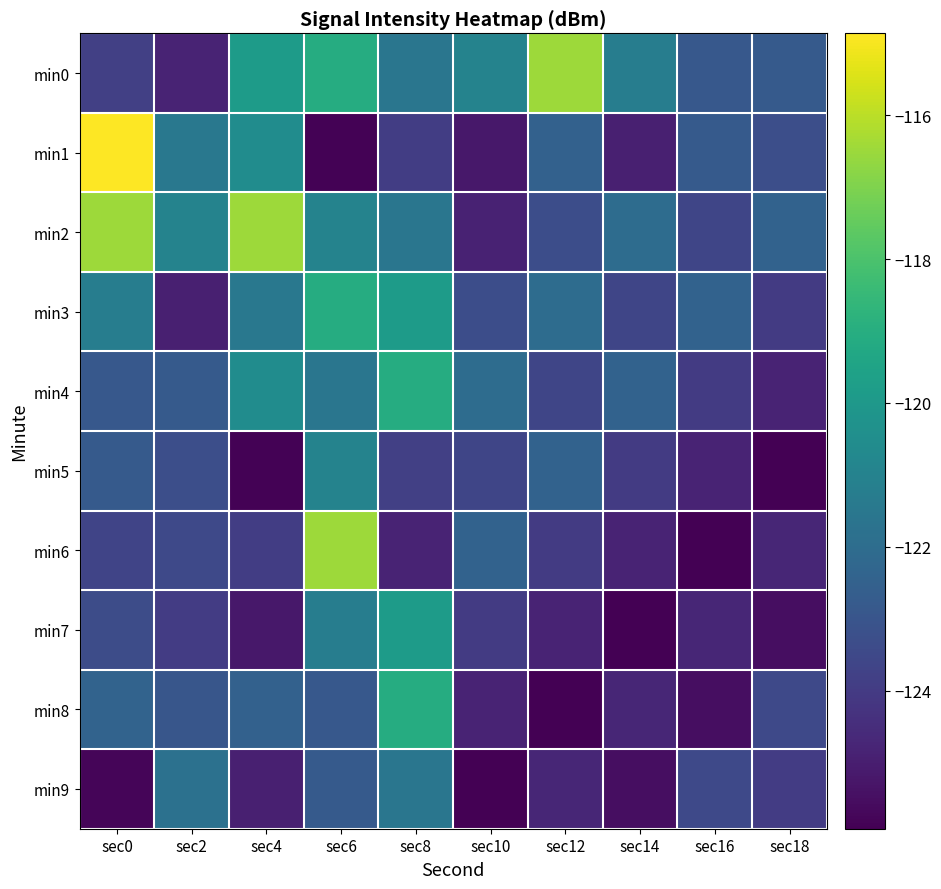

Reading left to right, extract all data points from this chart.

min0: sec0=-123.8	sec2=-124.8	sec4=-119.8	sec6=-119.1	sec8=-121.6	sec10=-121.0	sec12=-116.5	sec14=-121.2	sec16=-122.9	sec18=-122.8
min1: sec0=-114.9	sec2=-121.5	sec4=-120.6	sec6=-125.9	sec8=-123.9	sec10=-125.2	sec12=-122.5	sec14=-125.0	sec16=-122.8	sec18=-123.2
min2: sec0=-116.5	sec2=-121.0	sec4=-116.5	sec6=-121.0	sec8=-121.6	sec10=-124.9	sec12=-123.3	sec14=-122.0	sec16=-123.6	sec18=-122.5
min3: sec0=-121.2	sec2=-125.0	sec4=-121.5	sec6=-119.1	sec8=-119.8	sec10=-123.3	sec12=-122.0	sec14=-123.6	sec16=-122.5	sec18=-124.0
min4: sec0=-122.9	sec2=-122.8	sec4=-120.6	sec6=-121.6	sec8=-119.1	sec10=-122.0	sec12=-123.6	sec14=-122.5	sec16=-124.0	sec18=-124.8
min5: sec0=-122.8	sec2=-123.2	sec4=-125.9	sec6=-121.0	sec8=-123.8	sec10=-123.6	sec12=-122.5	sec14=-124.0	sec16=-124.8	sec18=-125.9
min6: sec0=-123.7	sec2=-123.5	sec4=-123.9	sec6=-116.5	sec8=-124.8	sec10=-122.5	sec12=-124.0	sec14=-124.8	sec16=-125.9	sec18=-124.7
min7: sec0=-123.4	sec2=-124.0	sec4=-125.2	sec6=-121.2	sec8=-119.8	sec10=-124.0	sec12=-124.8	sec14=-125.9	sec16=-124.7	sec18=-125.5
min8: sec0=-122.4	sec2=-122.9	sec4=-122.5	sec6=-122.9	sec8=-119.1	sec10=-124.8	sec12=-125.9	sec14=-124.7	sec16=-125.5	sec18=-123.5
min9: sec0=-125.8	sec2=-121.8	sec4=-125.0	sec6=-122.8	sec8=-121.6	sec10=-125.9	sec12=-124.7	sec14=-125.5	sec16=-123.5	sec18=-124.0